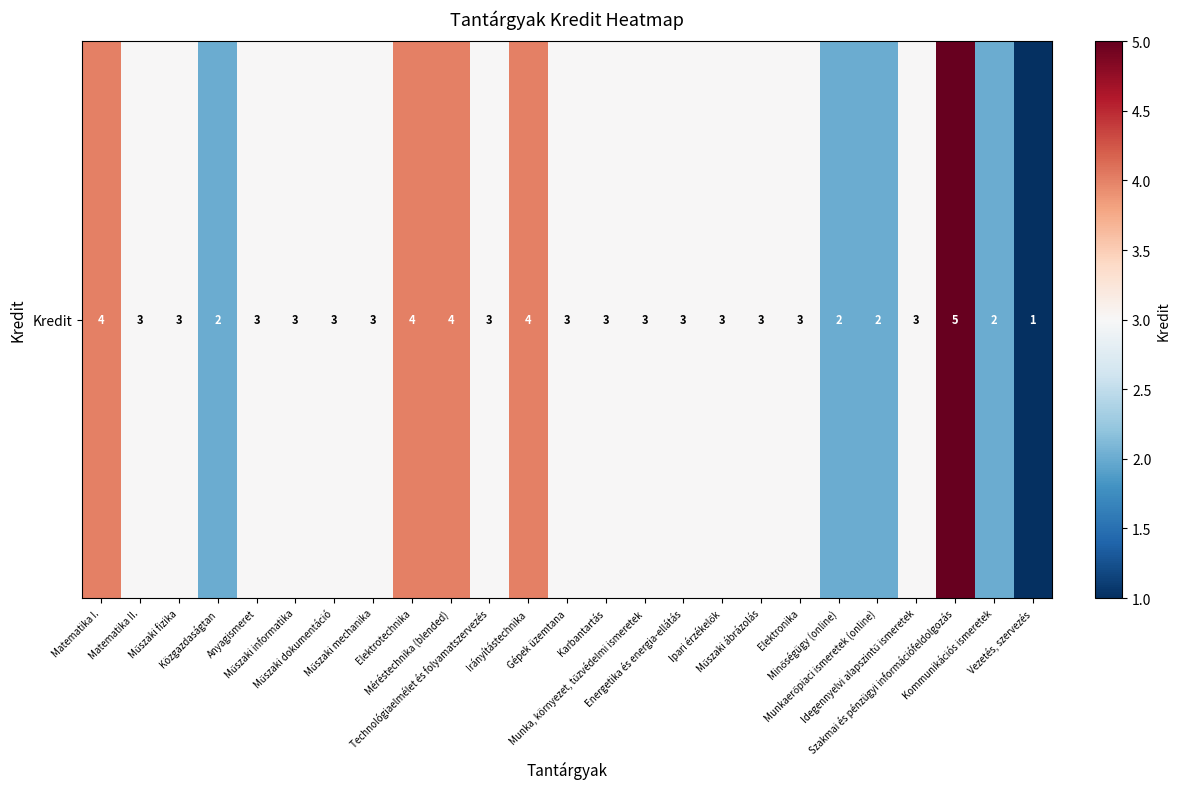

Read the value at Karbantartás.

3